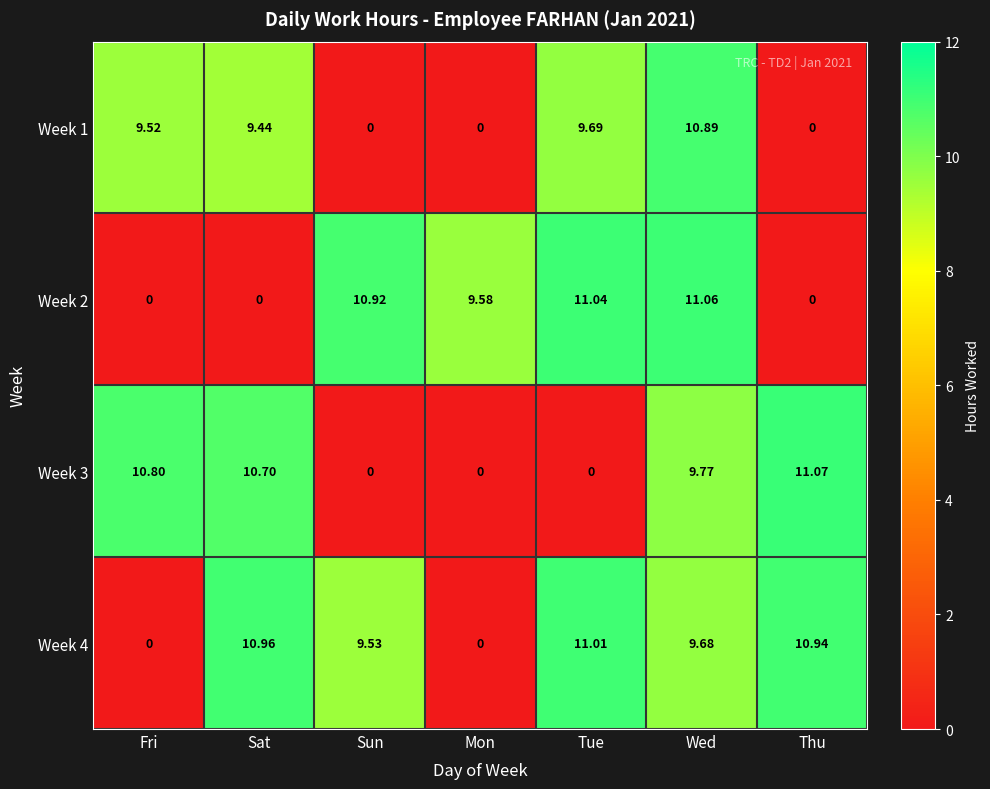

At which label does Week 2 first exceed 9?

Sun